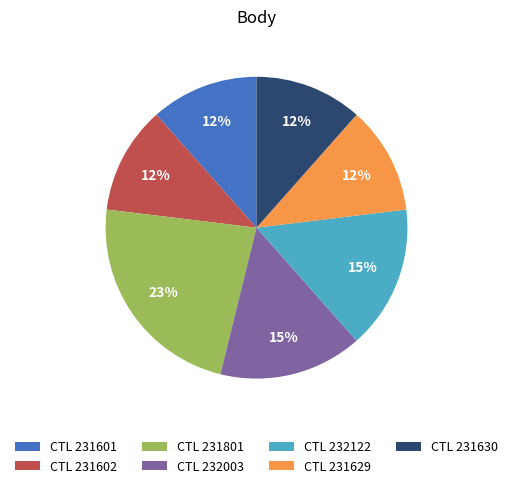

Does any single category account for the majority?

No